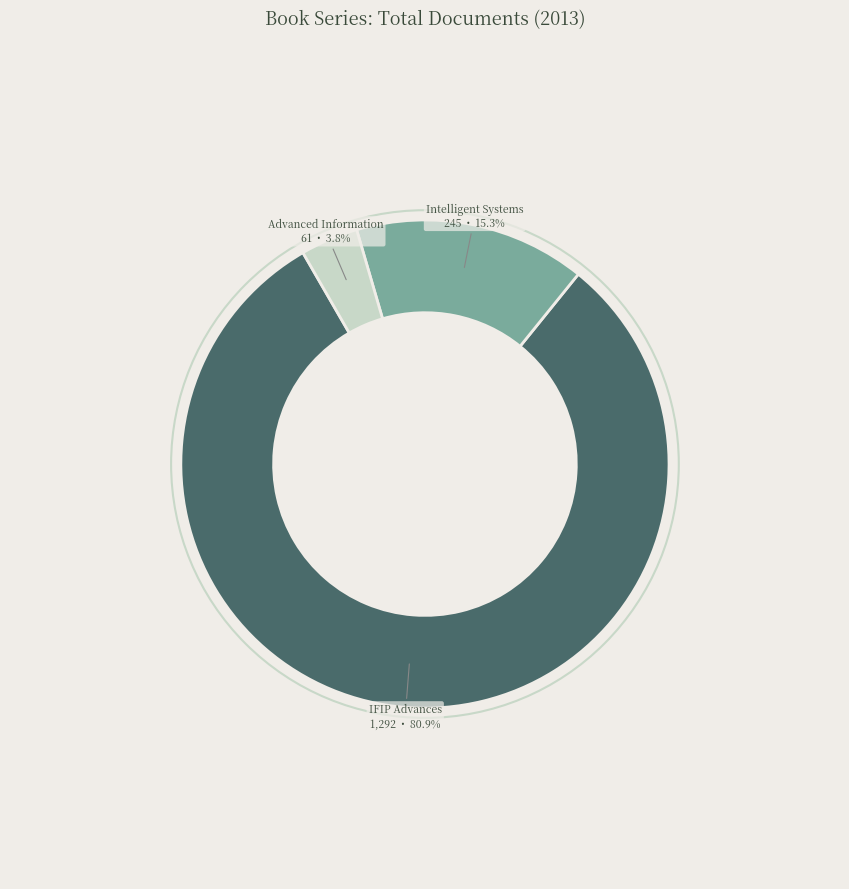

Is there a majority slice in this chart?

Yes